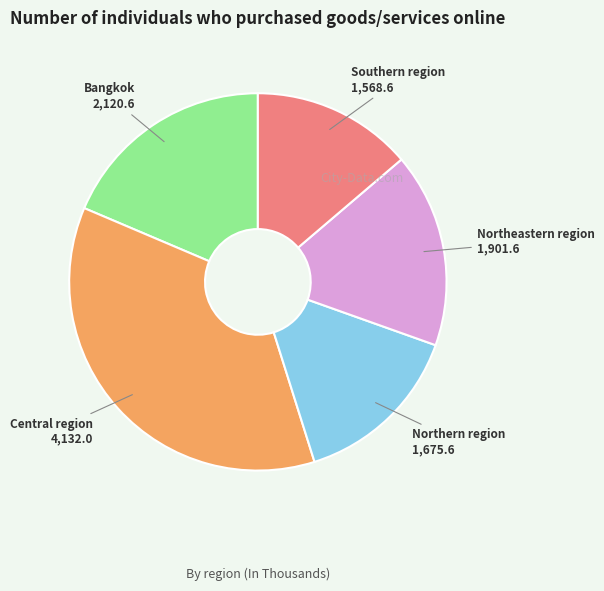

Does any single category account for the majority?

No